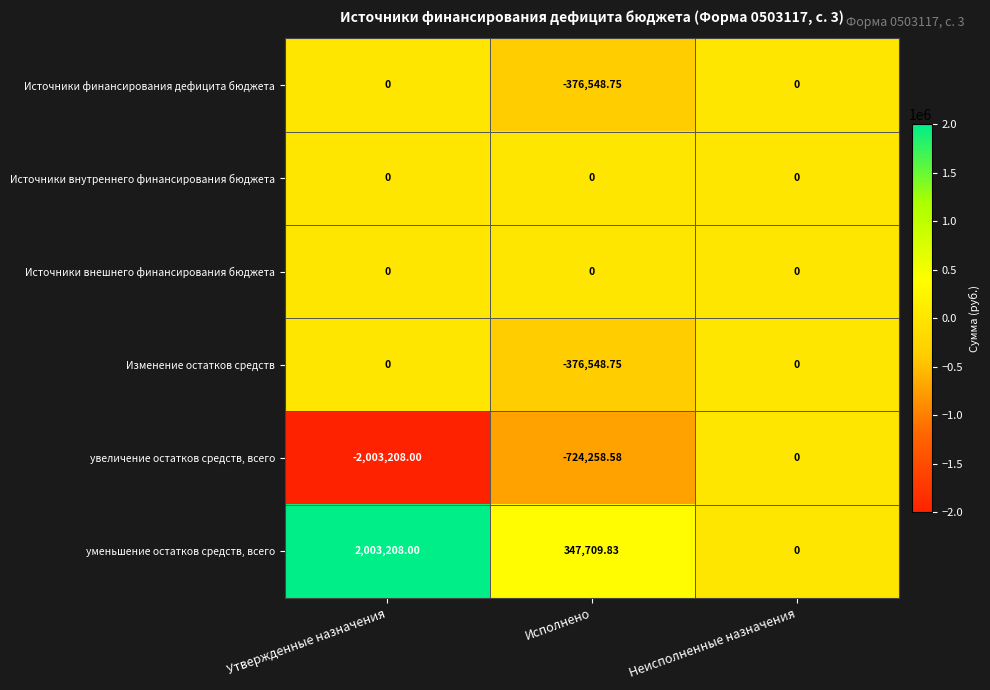

Is the value of уменьшение остатков средств, всего at Утвержденные назначения greater than the value of Источники финансирования дефицита бюджета at Утвержденные назначения?

Yes